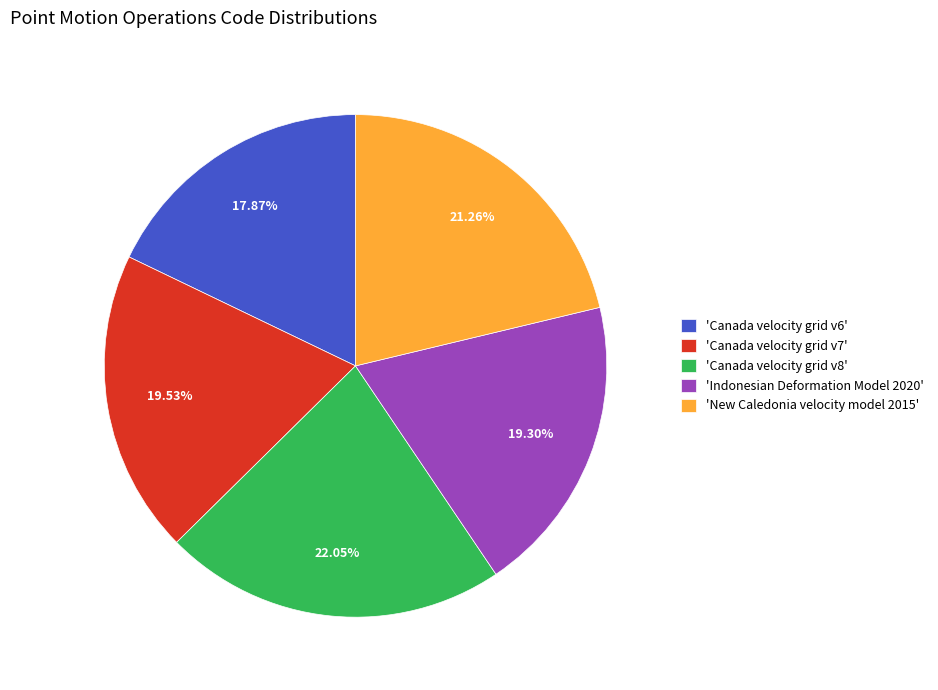

Do 'Canada velocity grid v8' and 'Canada velocity grid v7' together represent more than half of the pie?

No